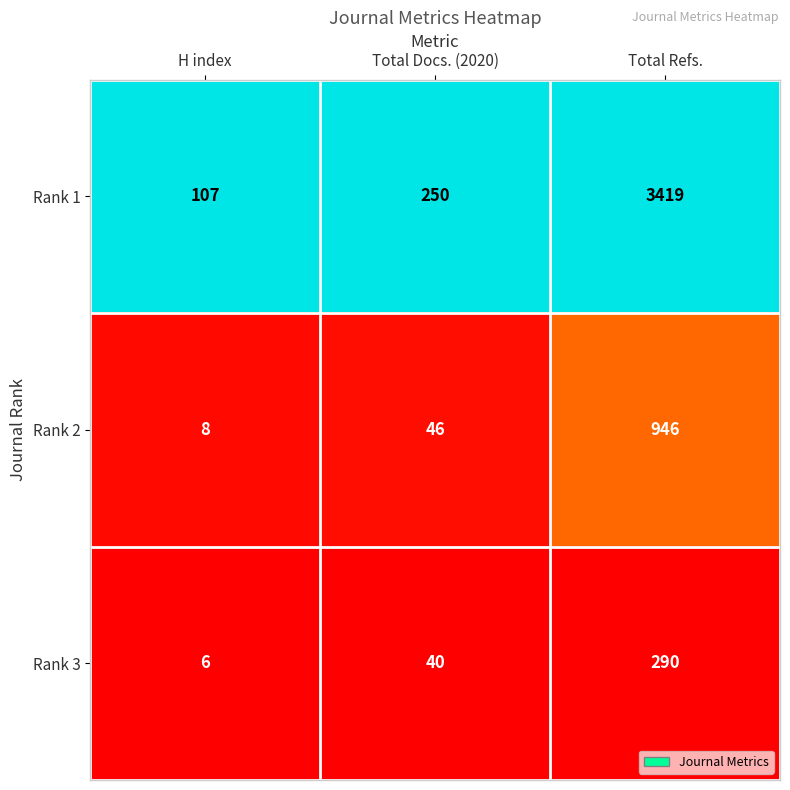

Reading right to left, what are all the values shown in this chart?

Rank 1: Total Refs.=3419	Total Docs. (2020)=250	H index=107
Rank 2: Total Refs.=946	Total Docs. (2020)=46	H index=8
Rank 3: Total Refs.=290	Total Docs. (2020)=40	H index=6